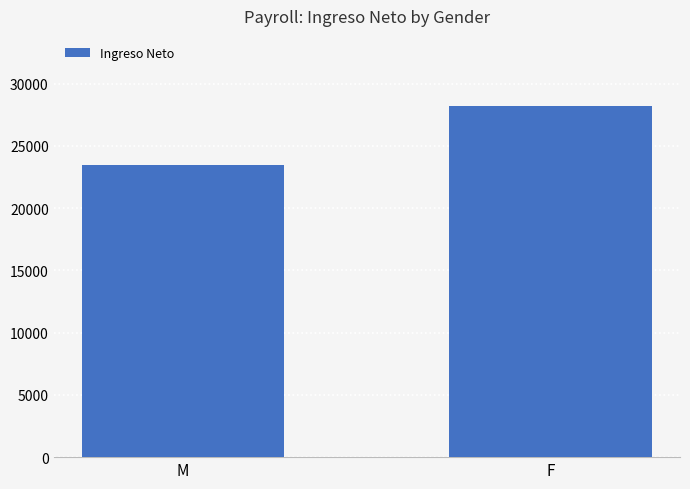

Reading left to right, transcribe all the data shown in this chart.

M=23497.5	F=28202.0